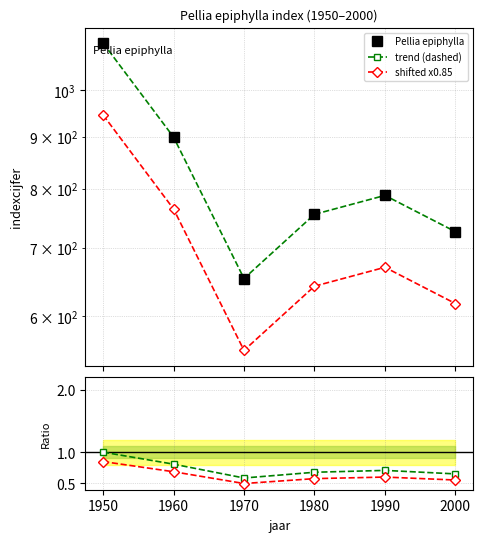

The value of shifted ratio at 1960 is 1.0. True or false?

False